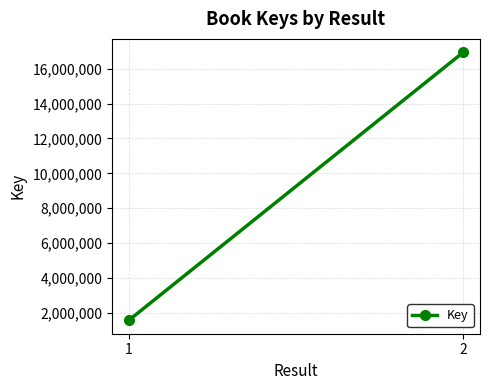

The chart shows a value of 1579119 at 1. True or false?

True